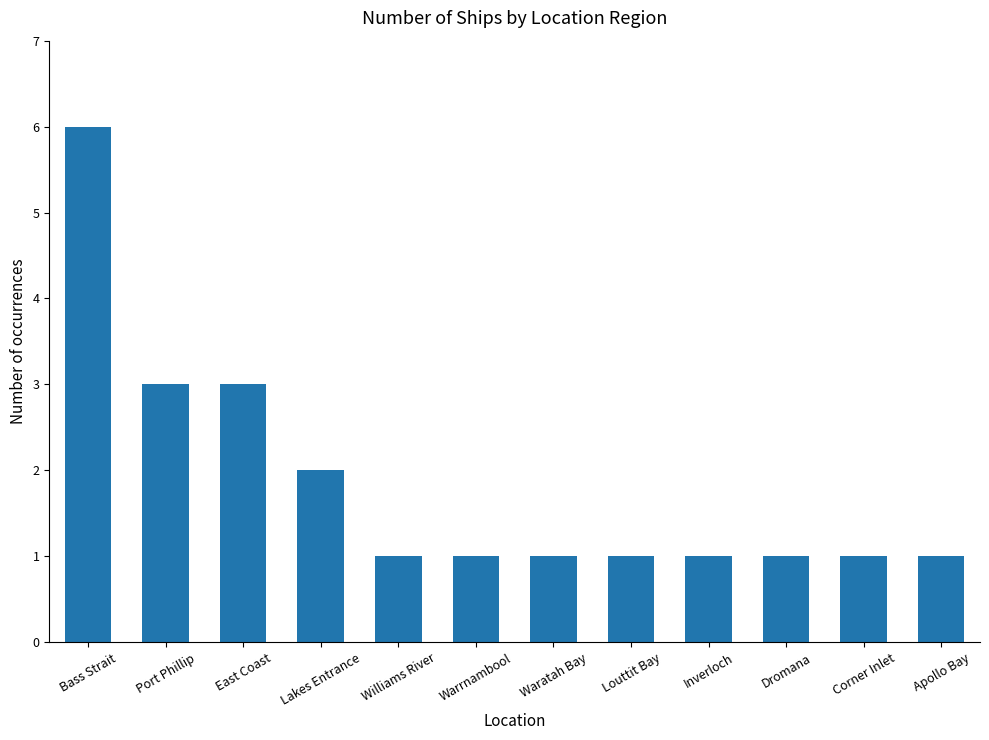

What is the difference between the second highest and minimum values?

2